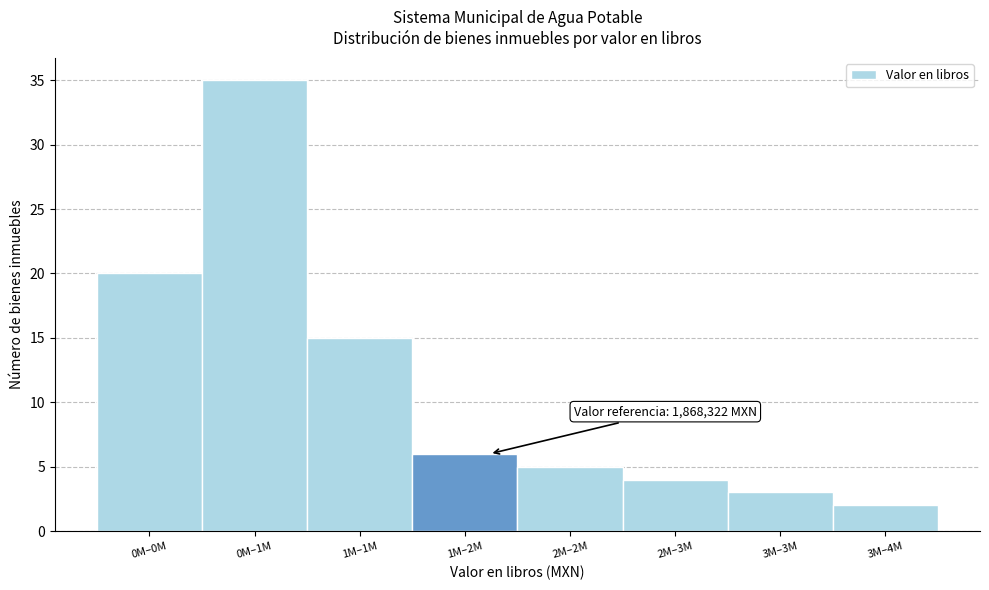

Reading left to right, what are all the values shown in this chart?

20	35	15	6	5	4	3	2